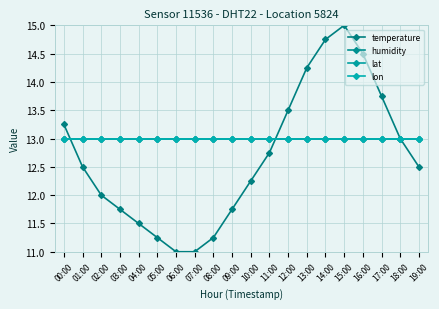

Is this an area chart (filled region under the line)?

No